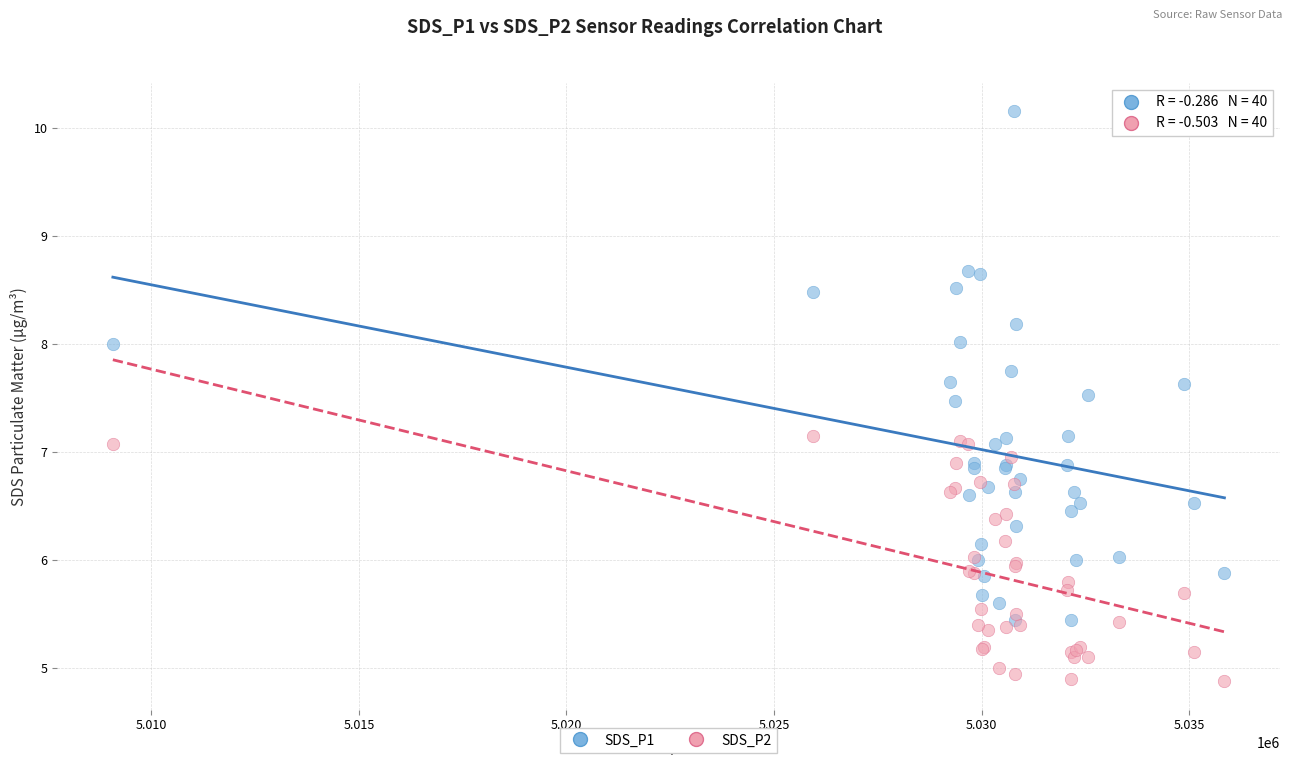

Which series reaches the minimum Y coordinate?

SDS_P2